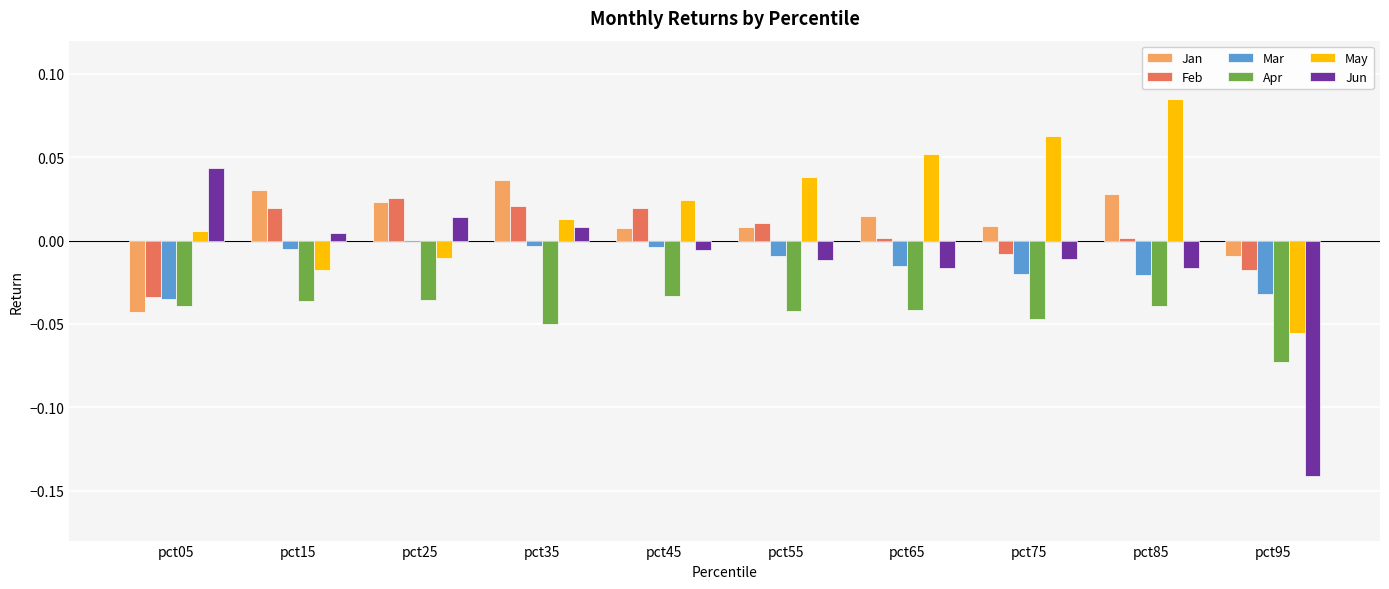

Which series changed the most between pct75 and pct95?

Jun